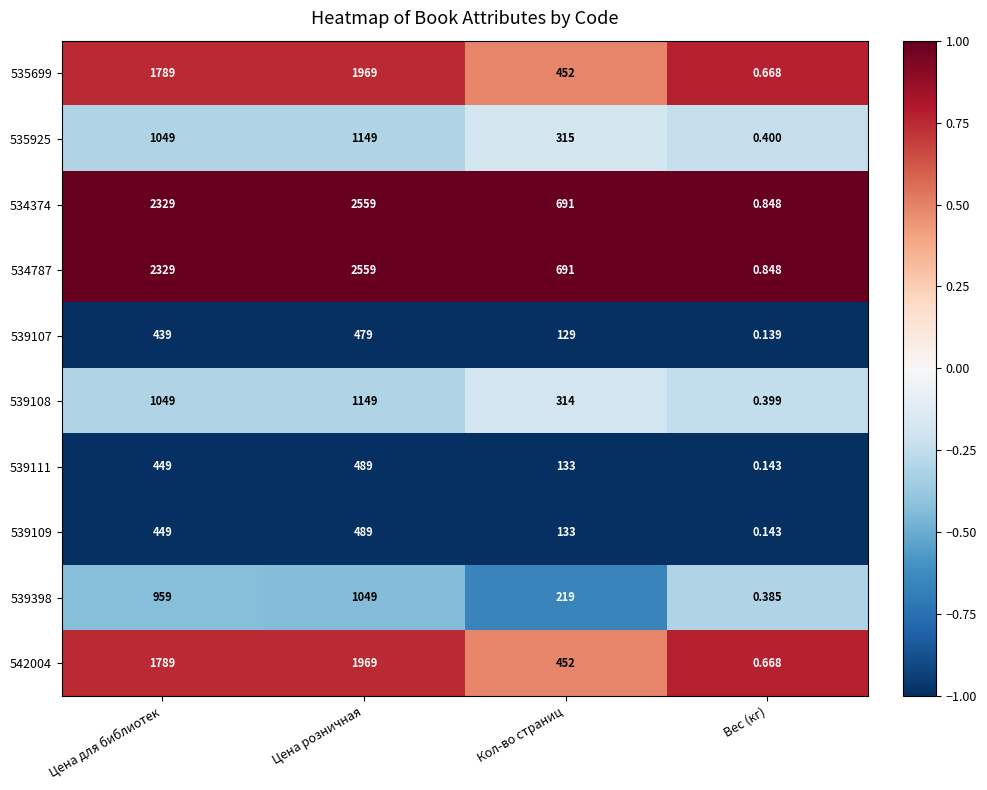

Is the value of 542004 at Цена для библиотек greater than the value of 534787 at Кол-во страниц?

Yes